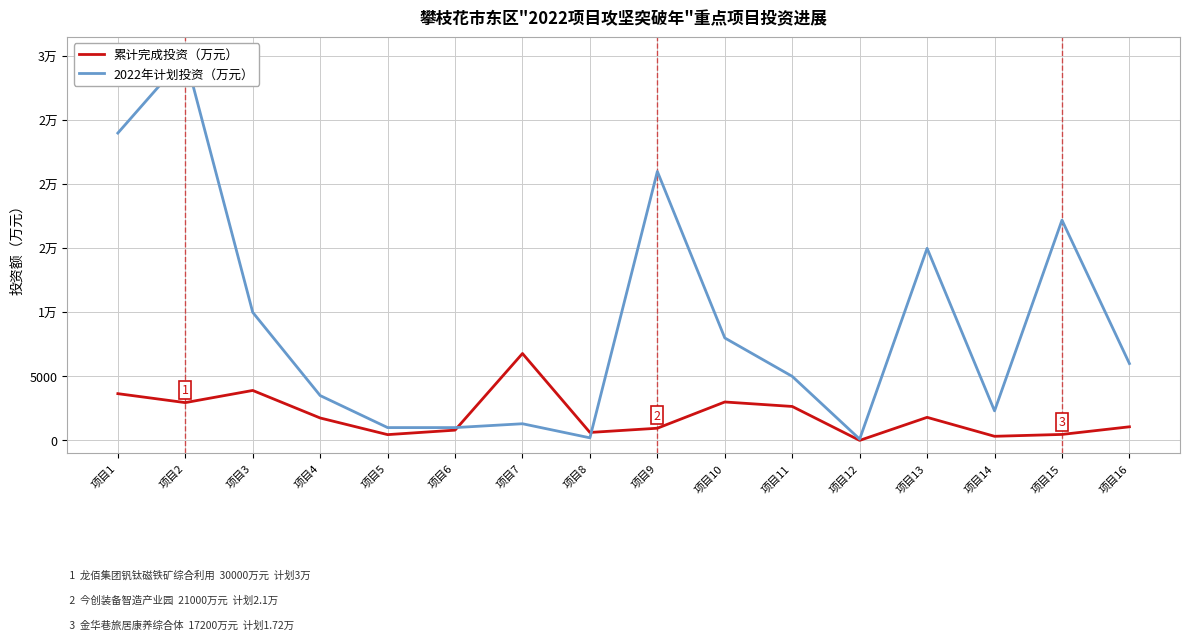

What is the difference between the maximum and second lowest values in the 2022年计划投资 series?

29800.0